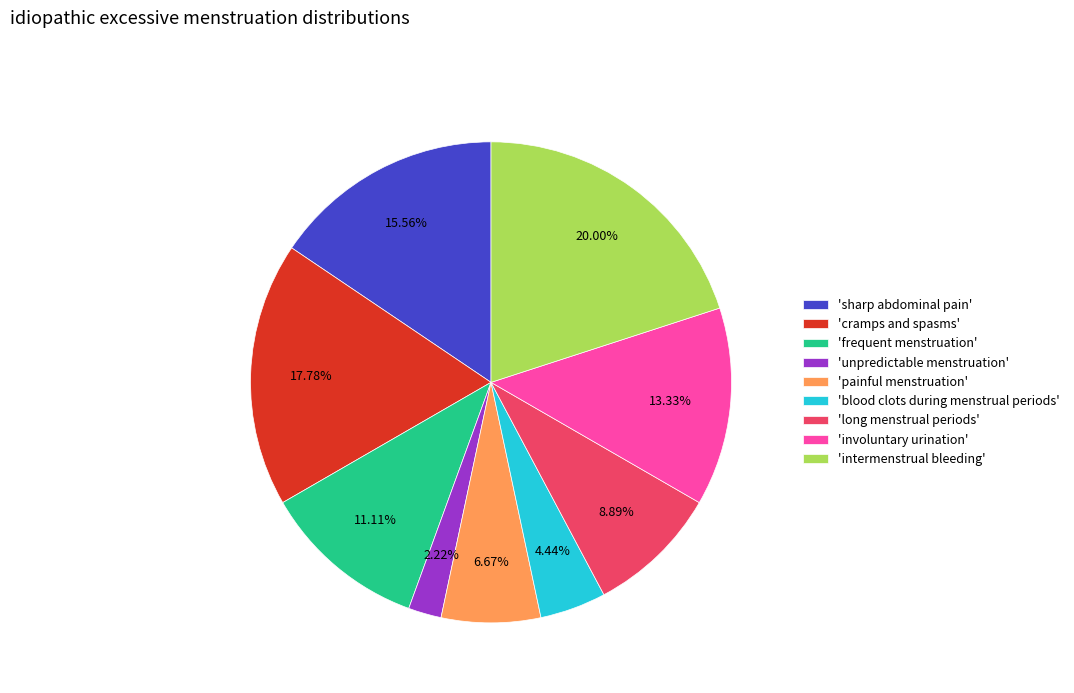

Rank the categories by value from lowest to highest.

'unpredictable menstruation', 'blood clots during menstrual periods', 'painful menstruation', 'long menstrual periods', 'frequent menstruation', 'involuntary urination', 'sharp abdominal pain', 'cramps and spasms', 'intermenstrual bleeding'